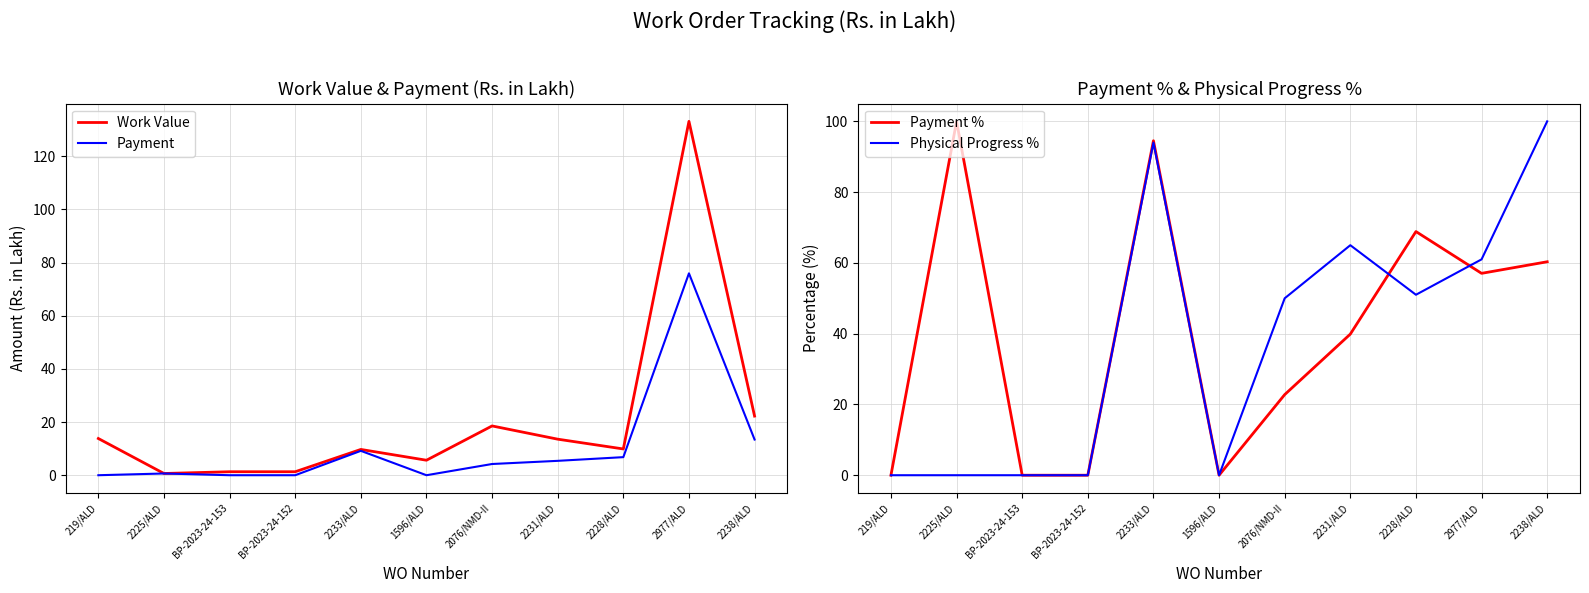

What is the sum of all Payment values?

115.6